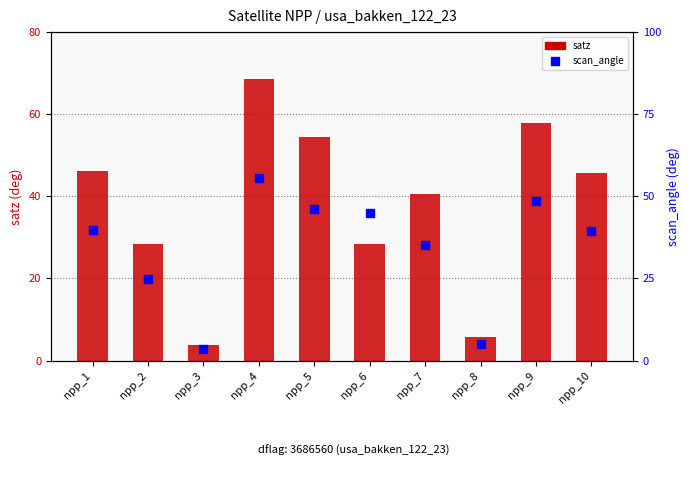

Which series contains the highest Y value?

satz